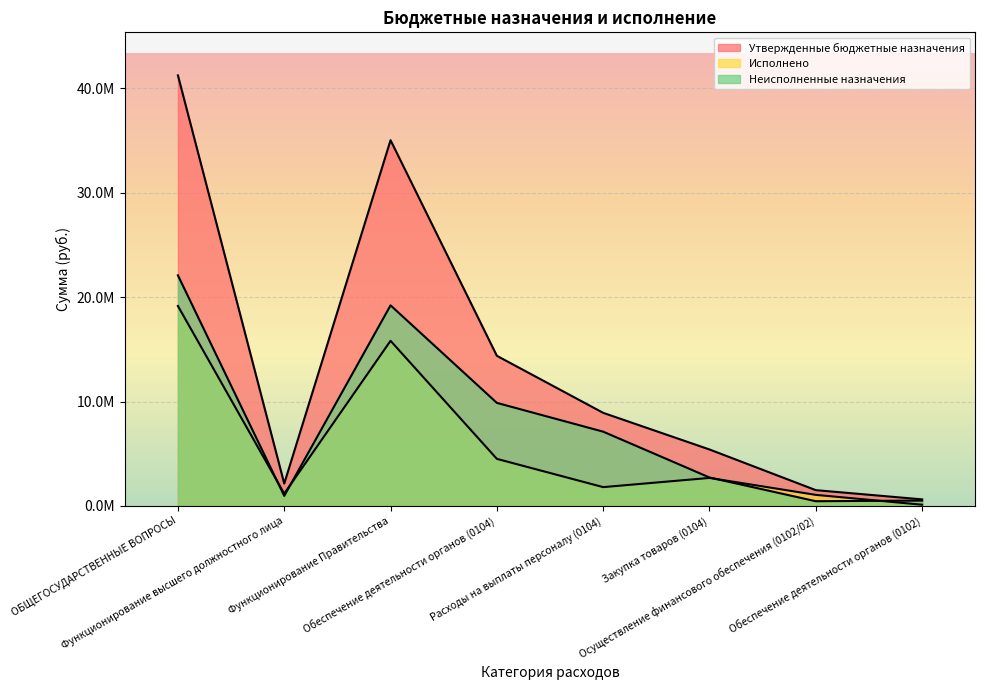

At which category does Исполнено reach its first local peak?

Функционирование Правительства